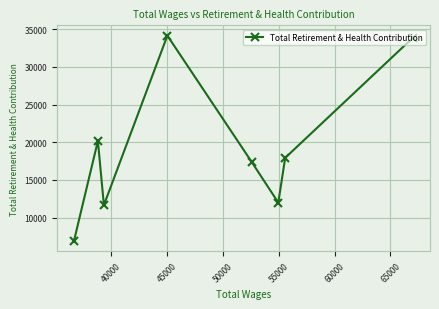

What is the value of the 3rd point from the left?

11655